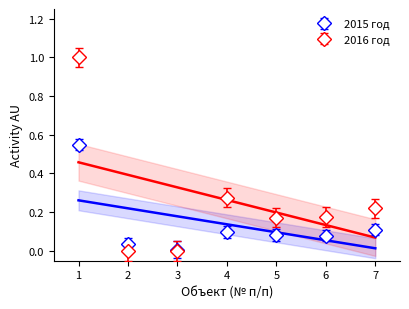

How many times do 2016 год (after) and 2015 год (after) cross each other?

2